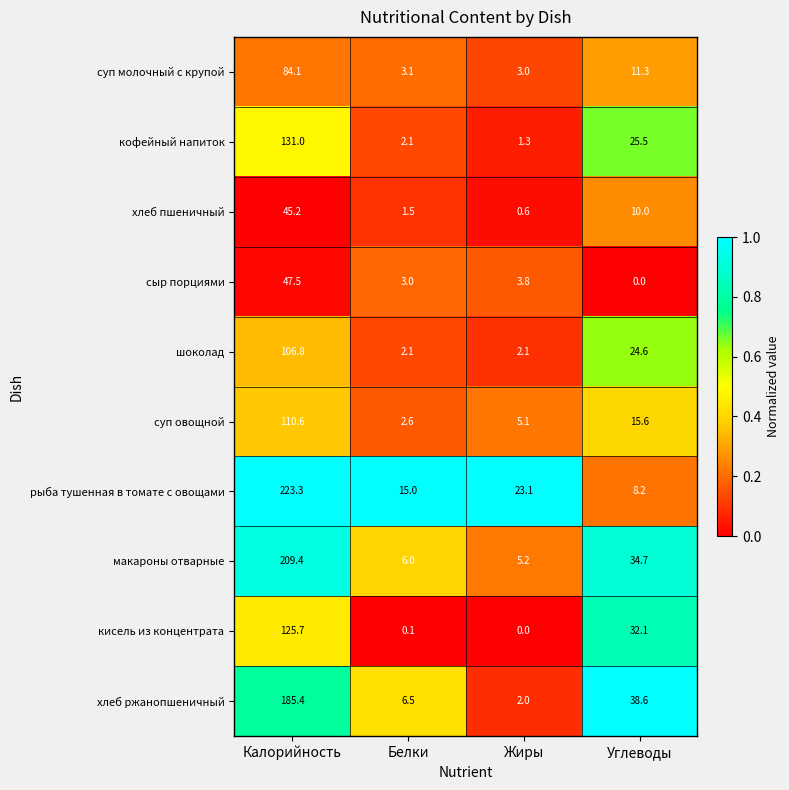

Is the value of кисель из концентрата at Жиры greater than the value of хлеб пшеничный at Жиры?

No